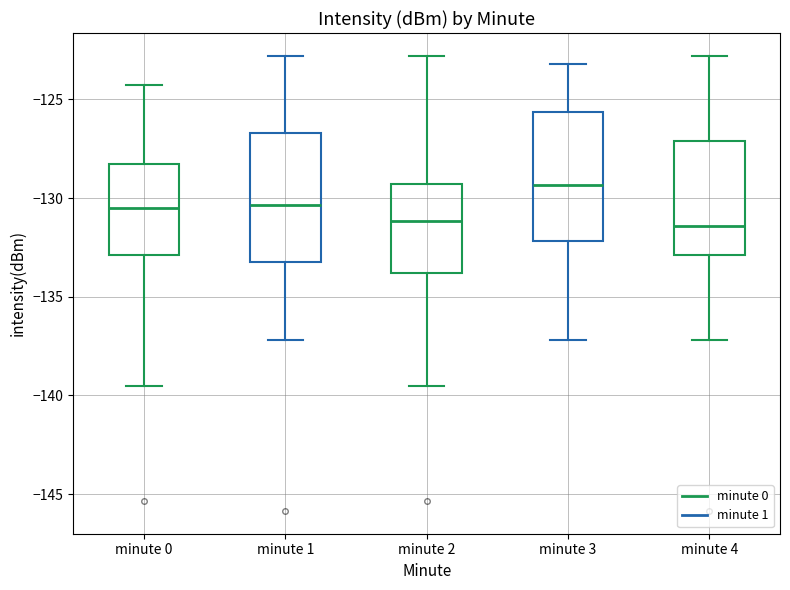

Where is the lower edge of the box for minute 0 on the y-axis? The values are not printed on the chart, so give them approximately, as read against the axis.

-133.0